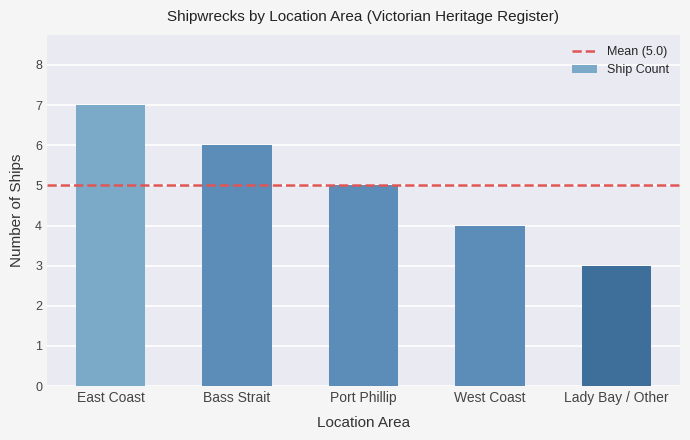

What is the greatest value displayed?

7